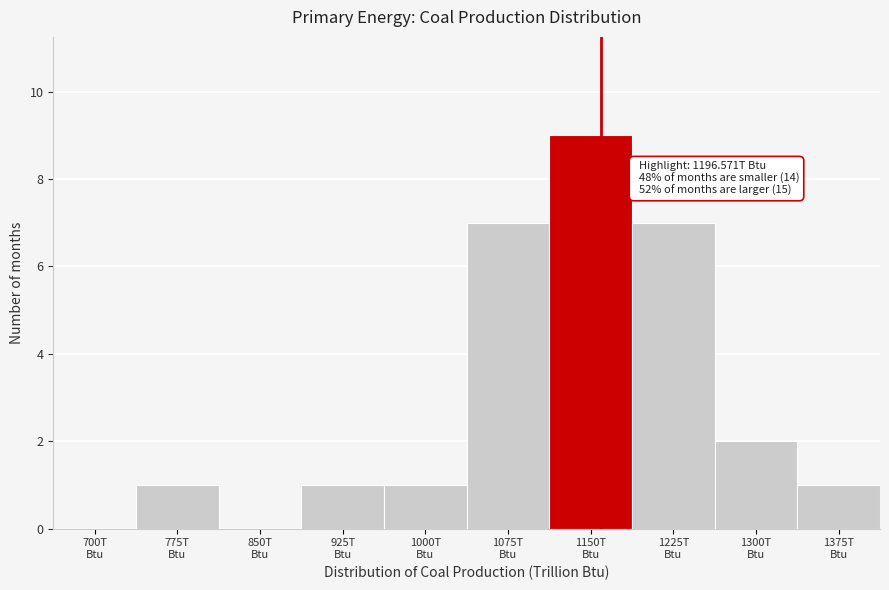

What is the sum of all values?

29